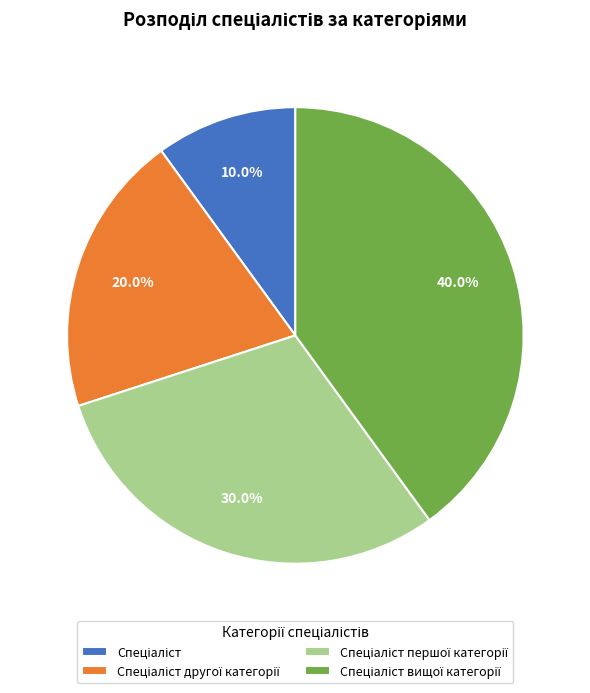

Is there any slice that represents more than half of the pie?

No